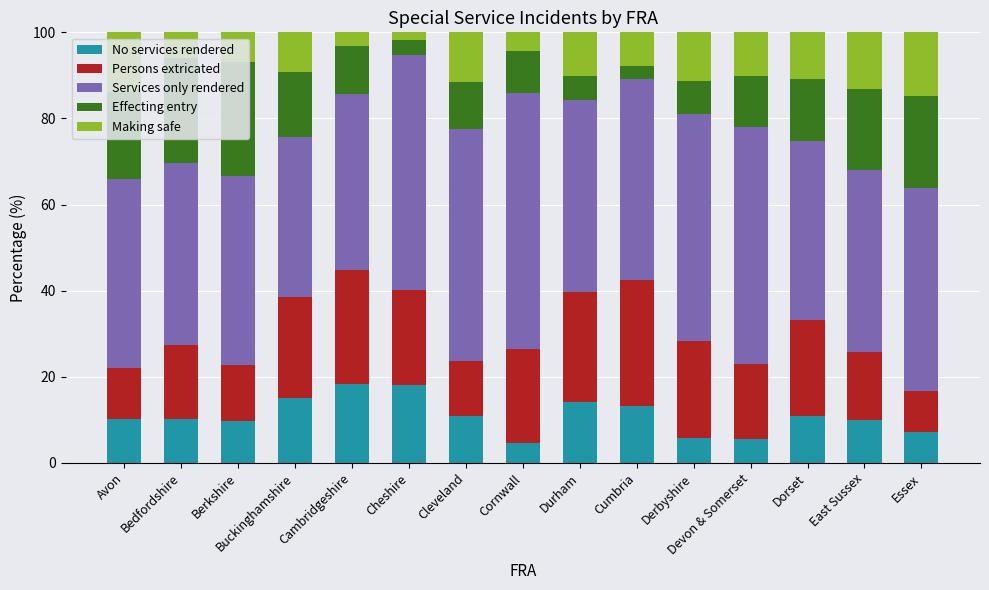

Is it true that No services rendered equals 9.9 at East Sussex?

True